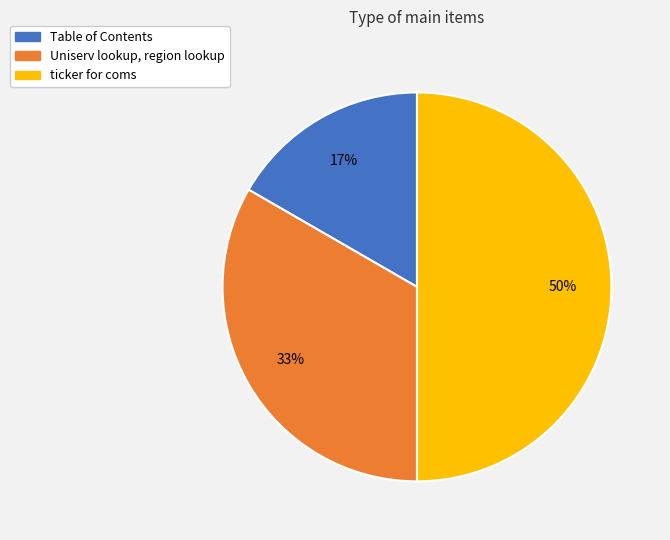

Which category has the biggest portion of the pie?

ticker for coms